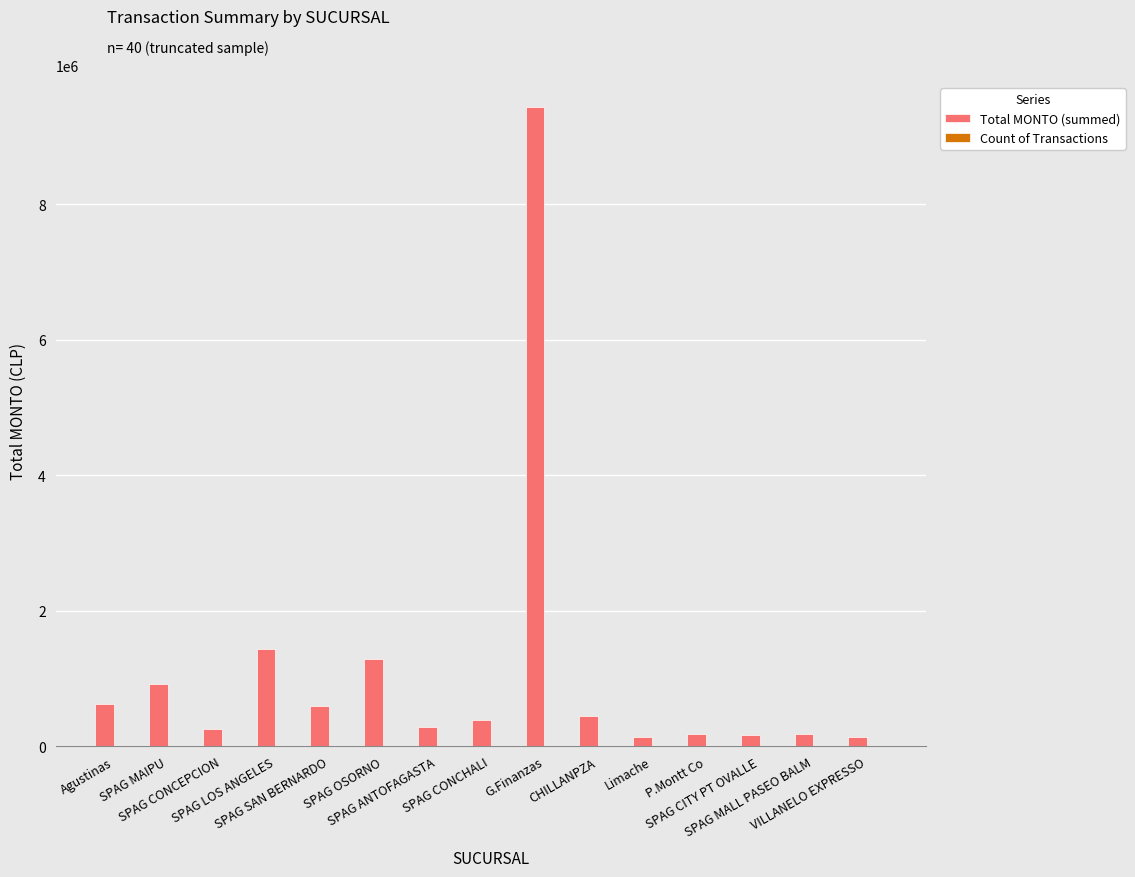

What is the greatest value displayed?

9429609